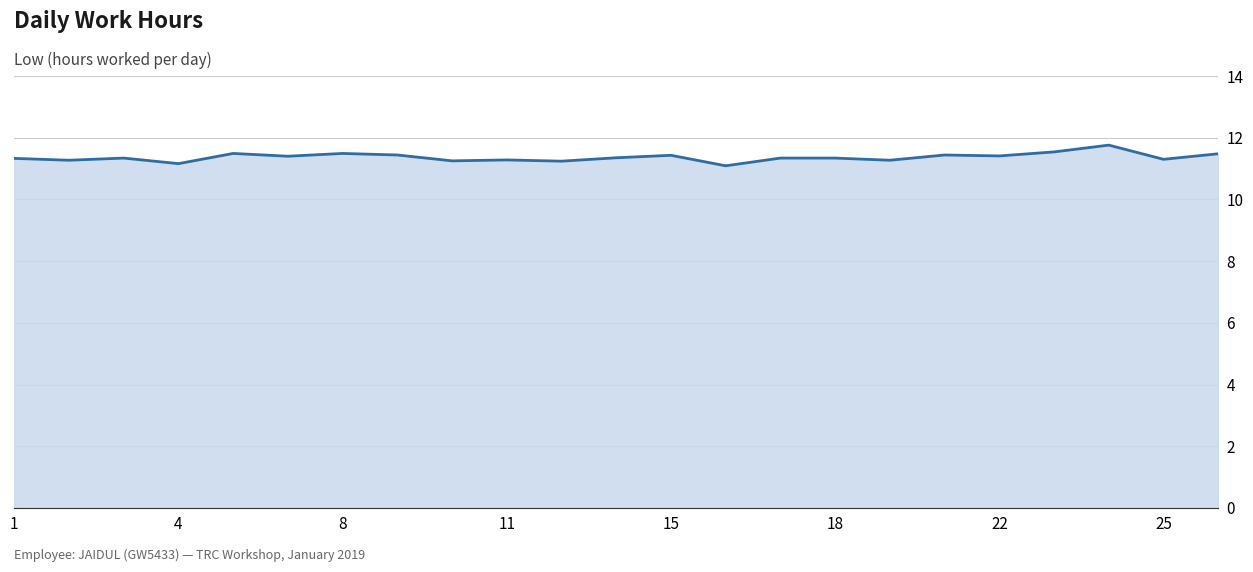

What is the maximum value shown in the chart?

11.8